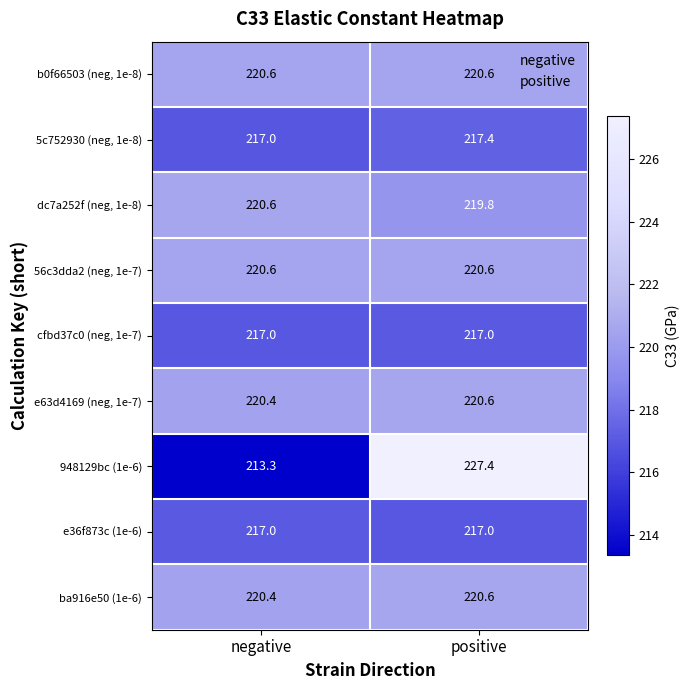

At which label does 948129bc (1e-6) first exceed 227?

positive